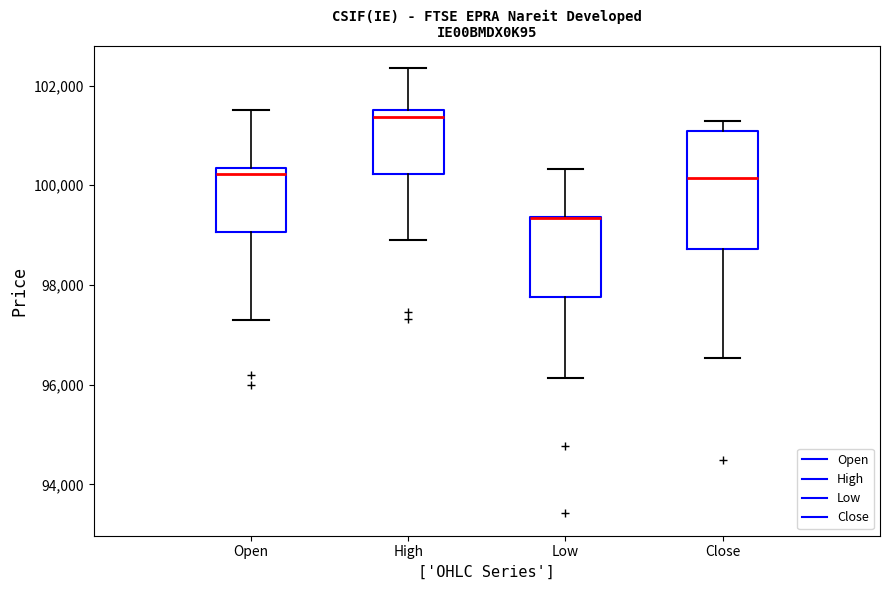

Comparing the boxes themselves (not the whiskers), which one is the tallest?

Close